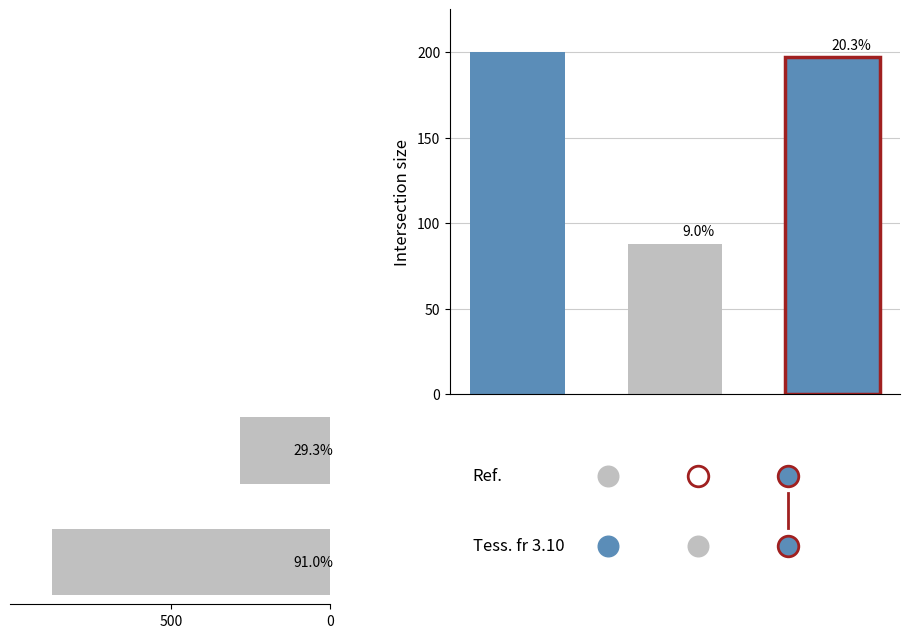

What is the ratio of the value at 500 to the value at 0?

3.1